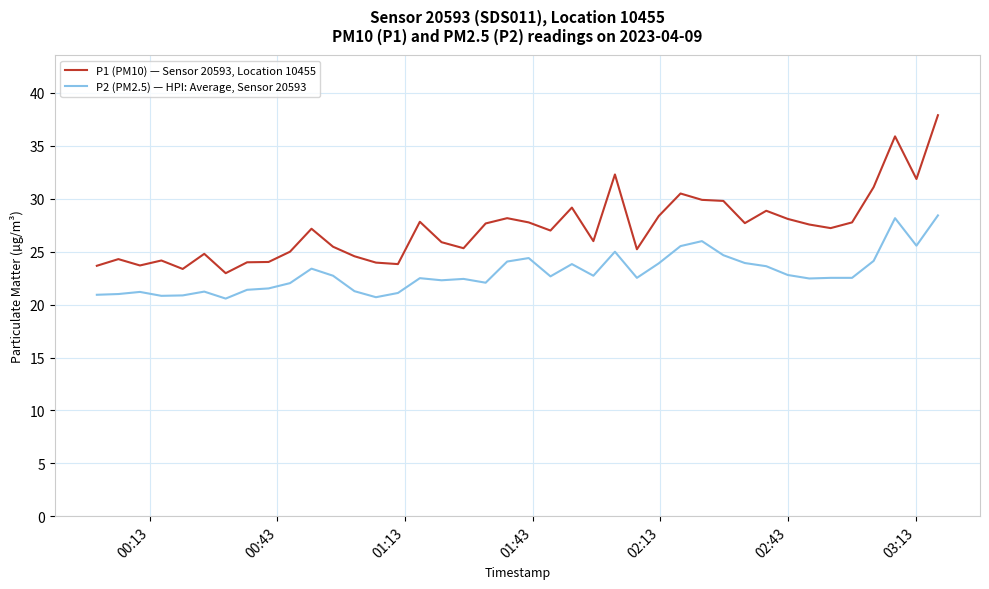

Which series has the largest range (max minus min)?

P1 (PM10) — Sensor 20593, Location 10455